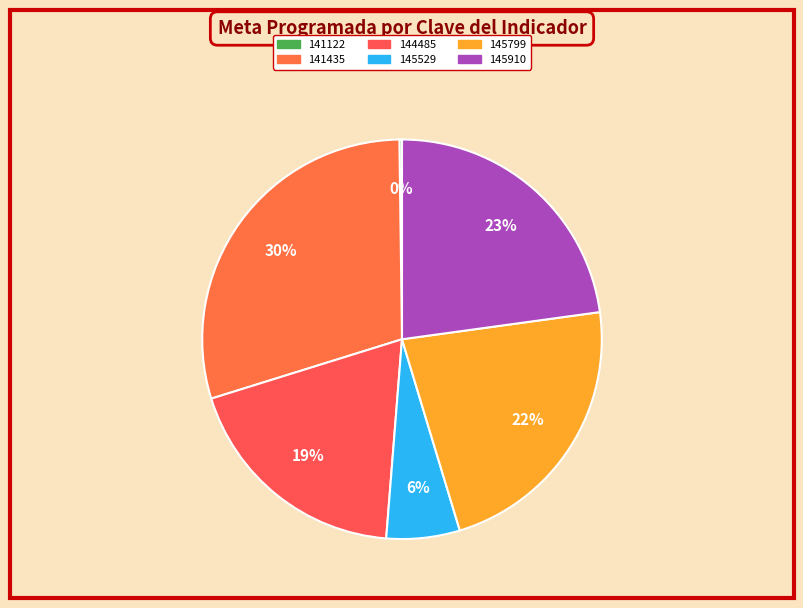

Does 145529 represent more than half of the total?

No